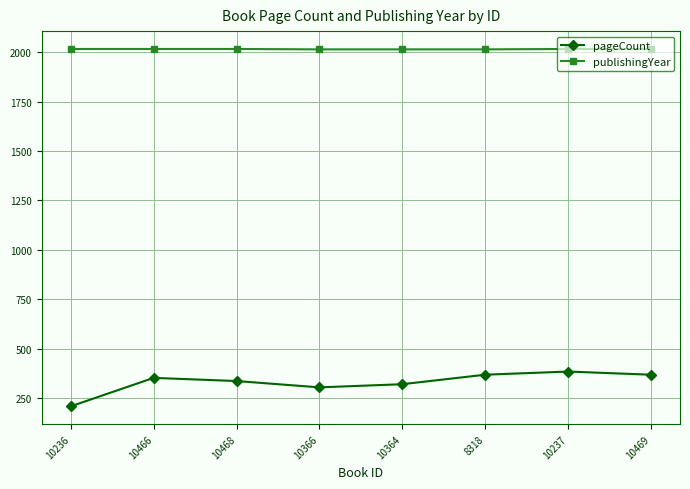

What is the label of the 2nd point from the right?

10237